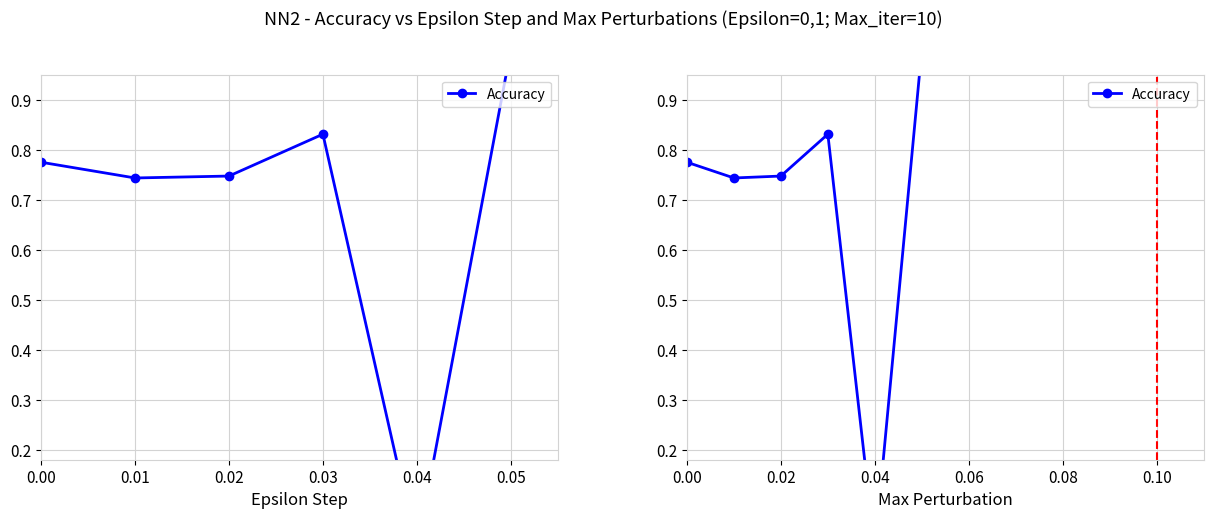

True or false: the data shows 1.4 at 12.

False